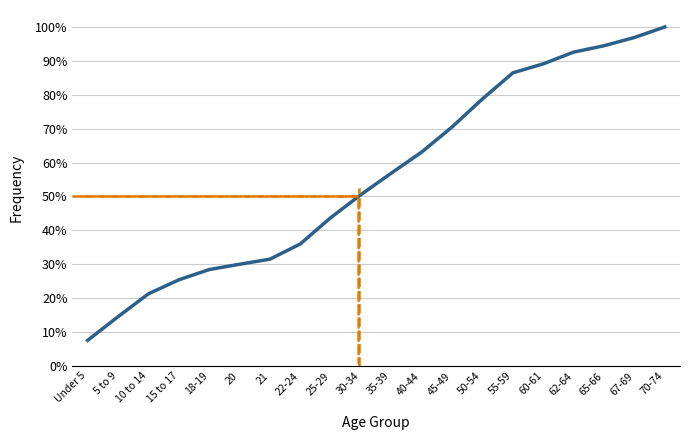

What is the ratio of the value at 21 to the value at 65-66?

0.3